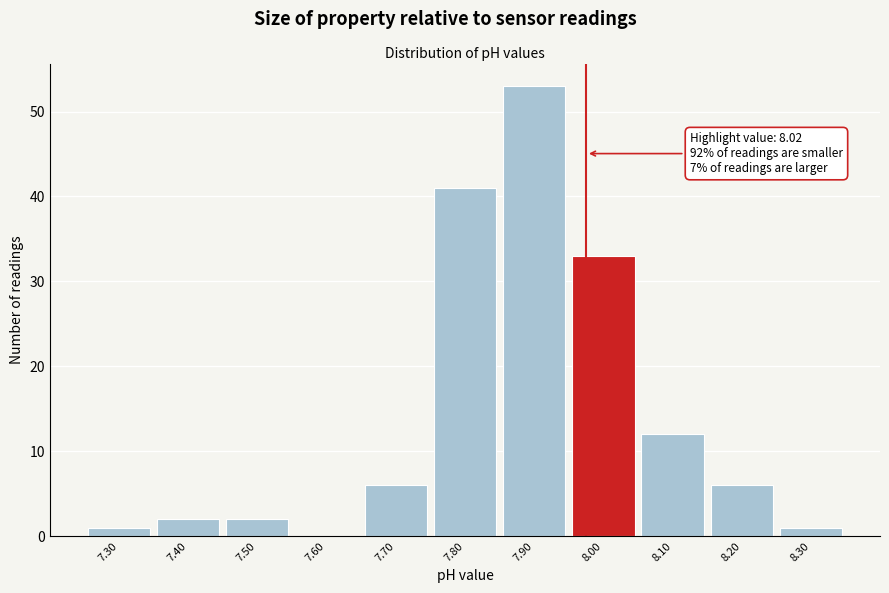

Reading left to right, what are all the values shown in this chart?

7.30=1	7.40=2	7.50=2	7.60=0	7.70=6	7.80=41	7.90=53	8.00=33	8.10=12	8.20=6	8.30=1